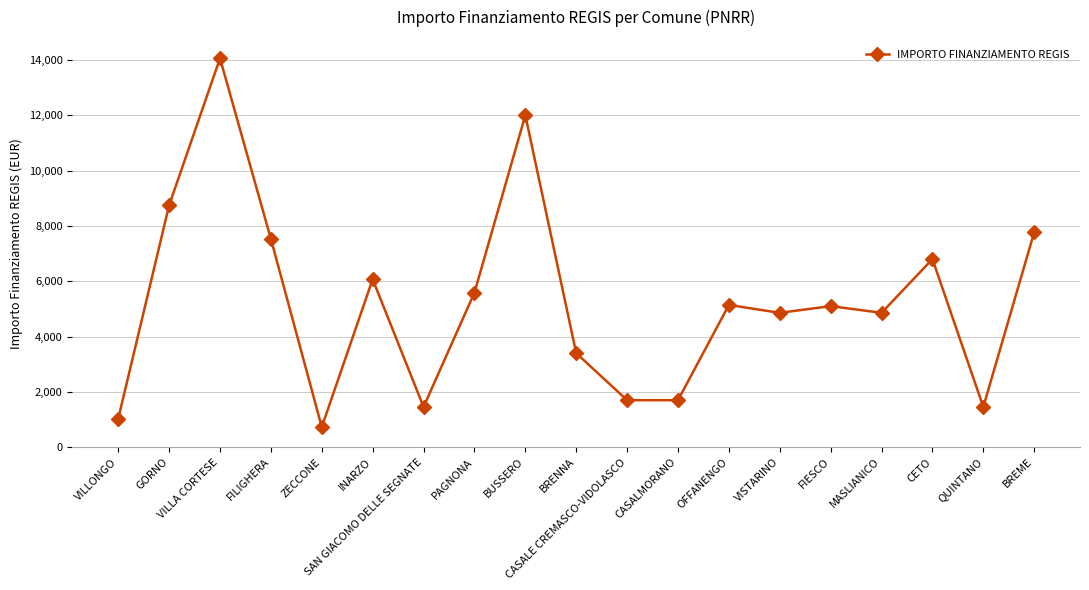

Between BUSSERO and VISTARINO, which is larger?

BUSSERO